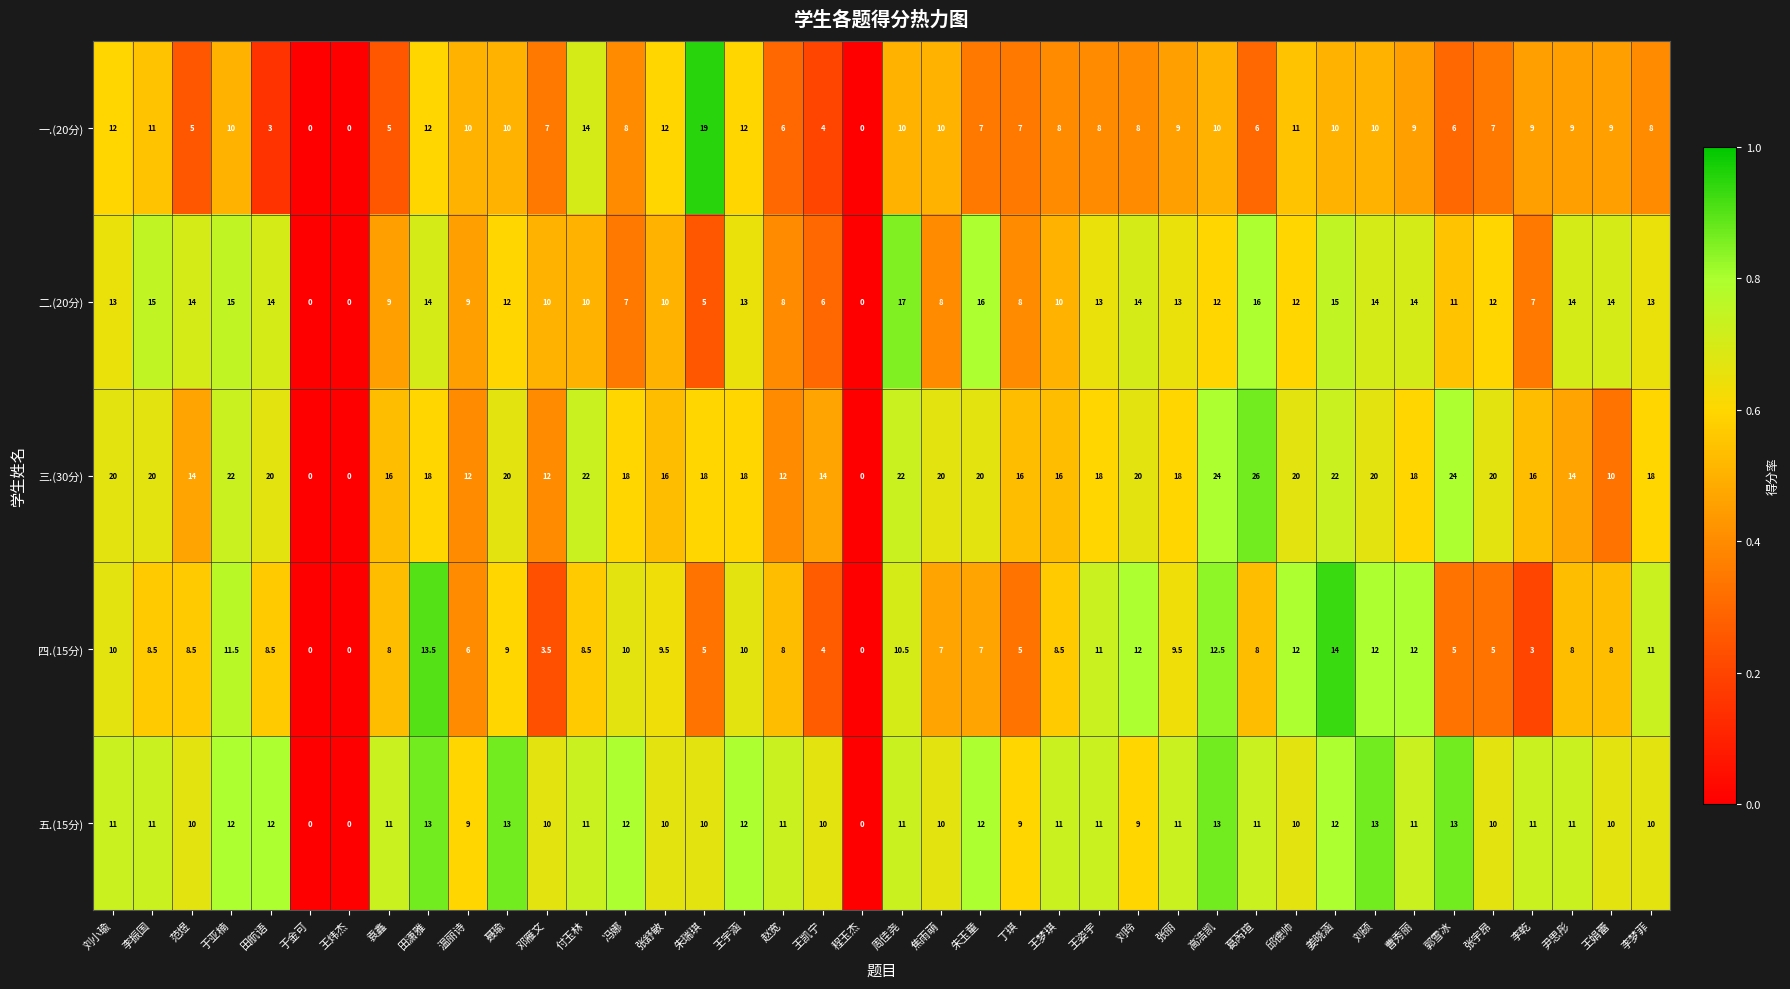

How many series are shown in this chart?

5